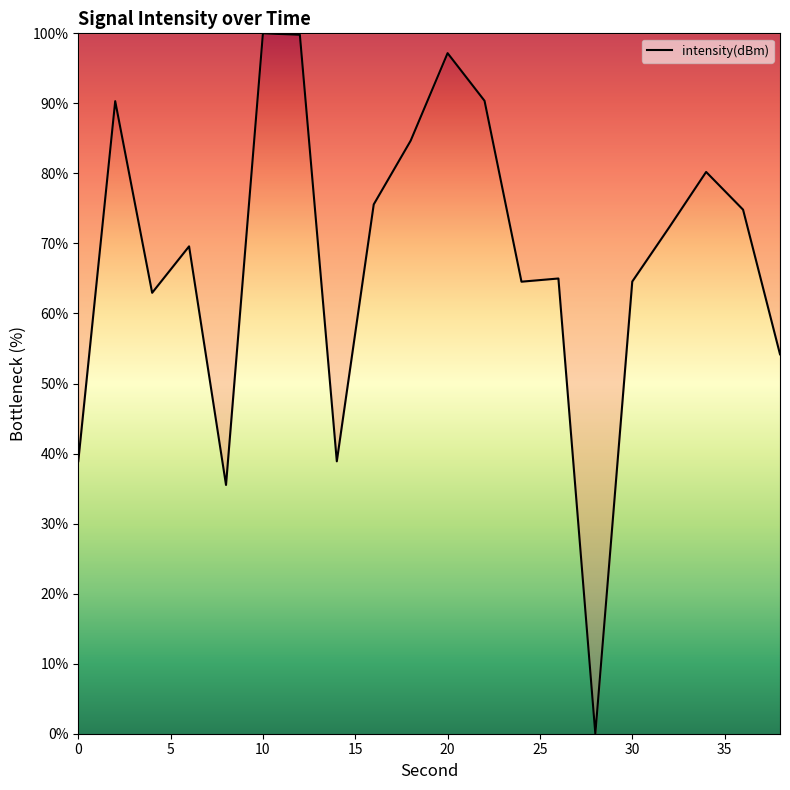

What is the difference between the maximum and minimum values?

100.0